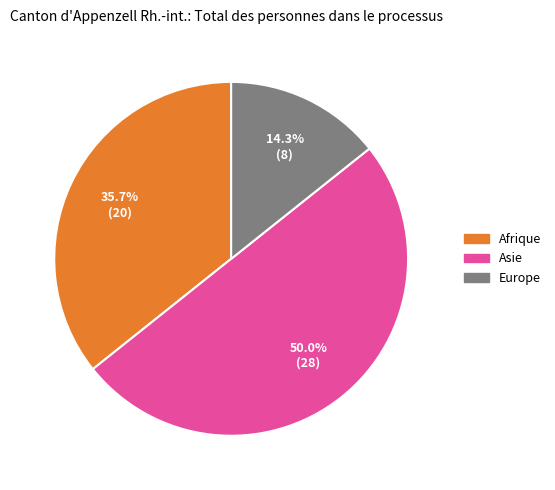

Combined, do Asie and Europe account for over 50%?

Yes